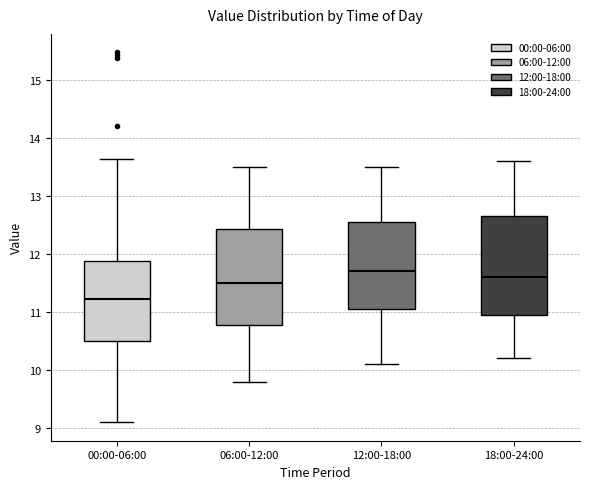

Reading left to right, transcribe this box plot: for each box, give where its median line is, the range the box spans, and where its two whiskers end, as read against the y-axis. The values are not printed on the chart, so give them approximately, as read against the axis.

00:00-06:00: median 11.2, box 10.5 to 11.9, whiskers 9.1 to 13.6
06:00-12:00: median 11.5, box 10.8 to 12.4, whiskers 9.8 to 13.5
12:00-18:00: median 11.7, box 11.1 to 12.6, whiskers 10.1 to 13.5
18:00-24:00: median 11.6, box 11.0 to 12.7, whiskers 10.2 to 13.6